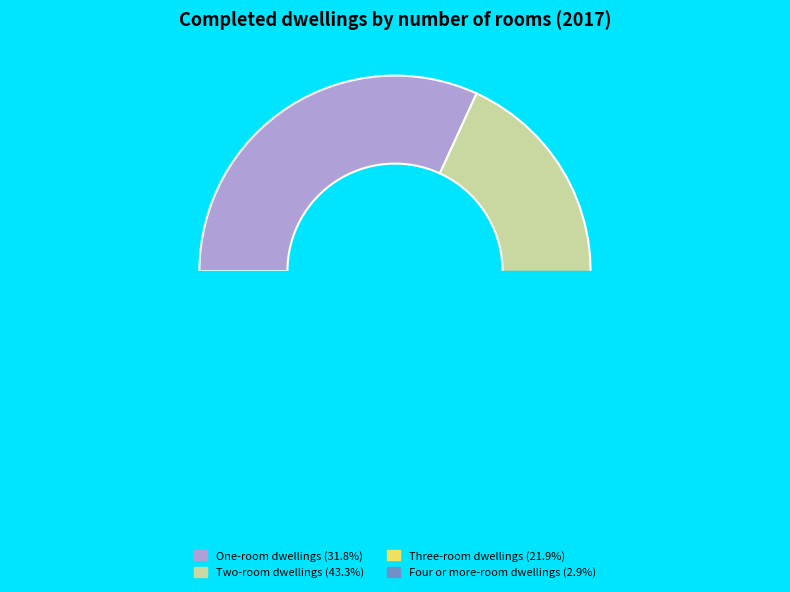

Does any single category account for the majority?

No